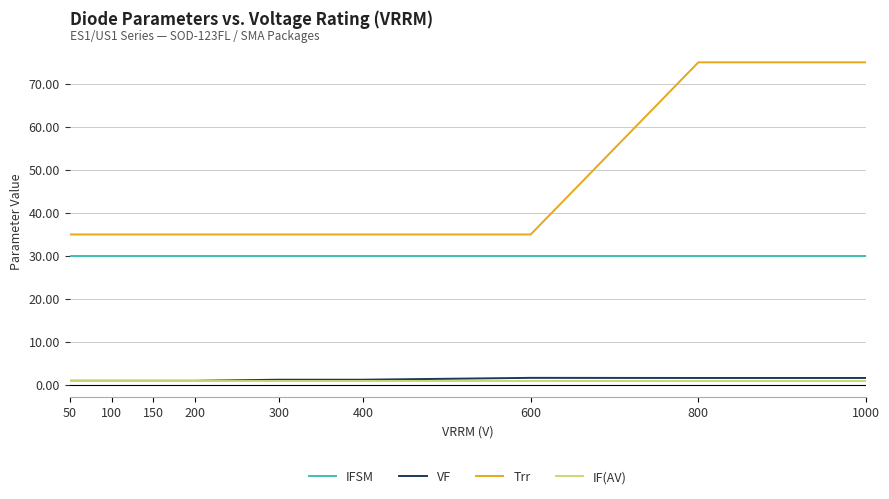

What is the difference between the maximum and minimum values in the VF series?

0.7